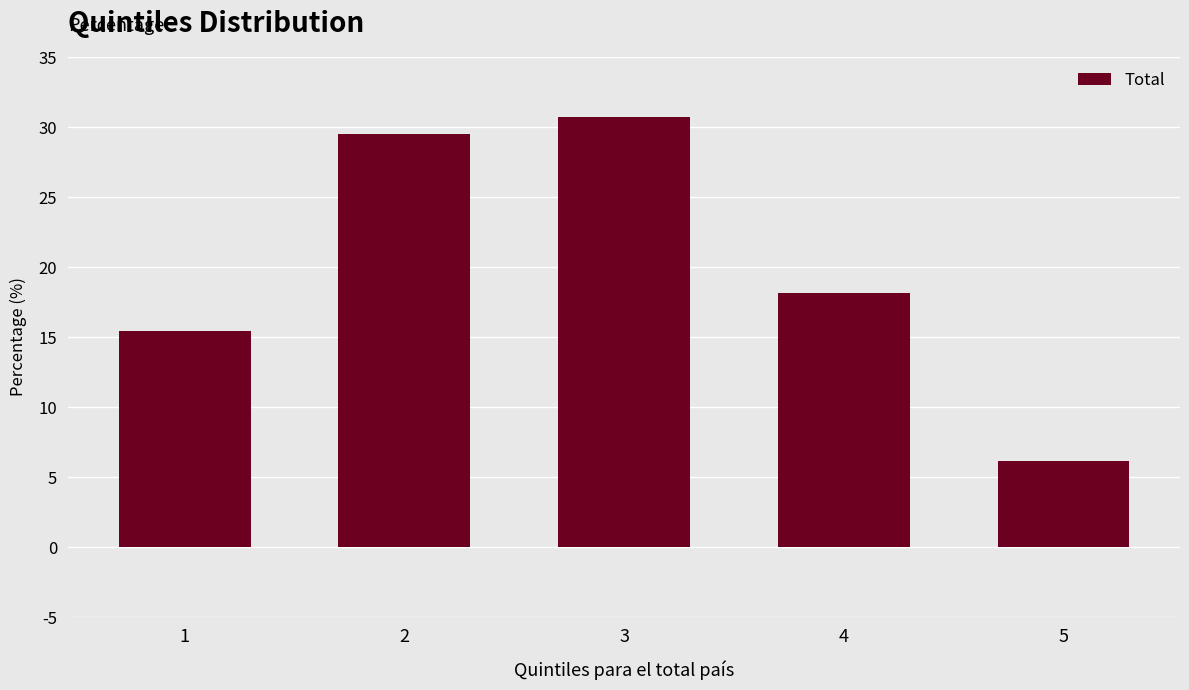

At which category does the chart reach its minimum across all series?

5